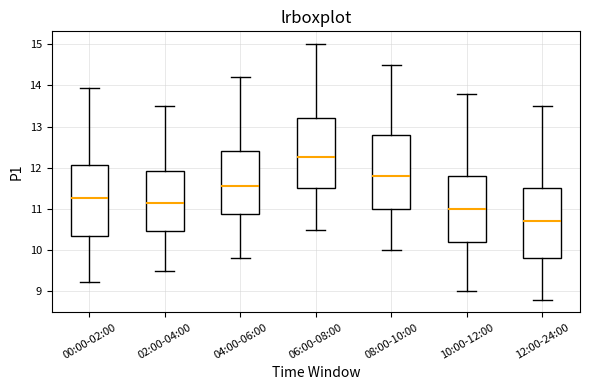

Reading left to right, read every box against the y-axis: the position of its median line, the range the box covers, and the ends of its whiskers. The values are not printed on the chart, so give them approximately, as read against the axis.

00:00-02:00: median 11.3, box 10.4 to 12.1, whiskers 9.2 to 13.9
02:00-04:00: median 11.2, box 10.5 to 11.9, whiskers 9.5 to 13.5
04:00-06:00: median 11.6, box 10.9 to 12.4, whiskers 9.8 to 14.2
06:00-08:00: median 12.3, box 11.5 to 13.2, whiskers 10.5 to 15.0
08:00-10:00: median 11.8, box 11.0 to 12.8, whiskers 10.0 to 14.5
10:00-12:00: median 11.0, box 10.2 to 11.8, whiskers 9.0 to 13.8
12:00-24:00: median 10.7, box 9.8 to 11.5, whiskers 8.8 to 13.5